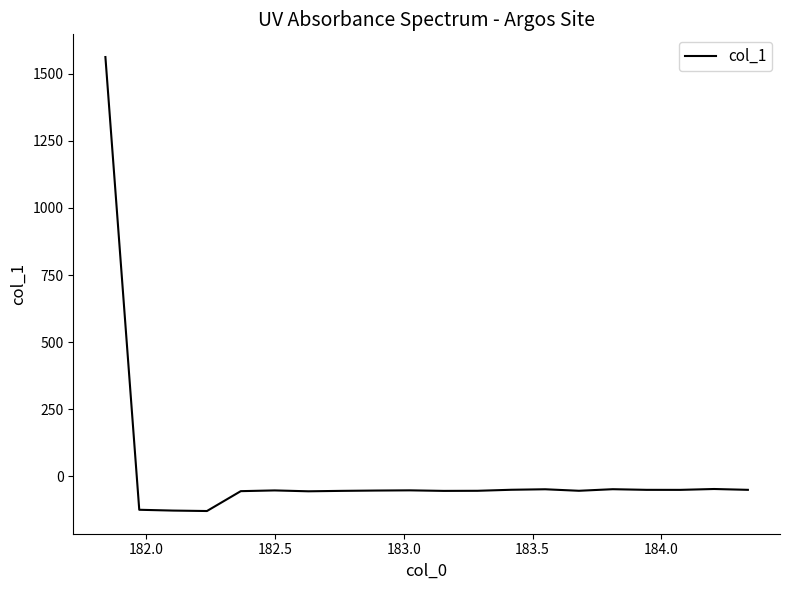

What is the difference between the second highest and second lowest values?

80.3